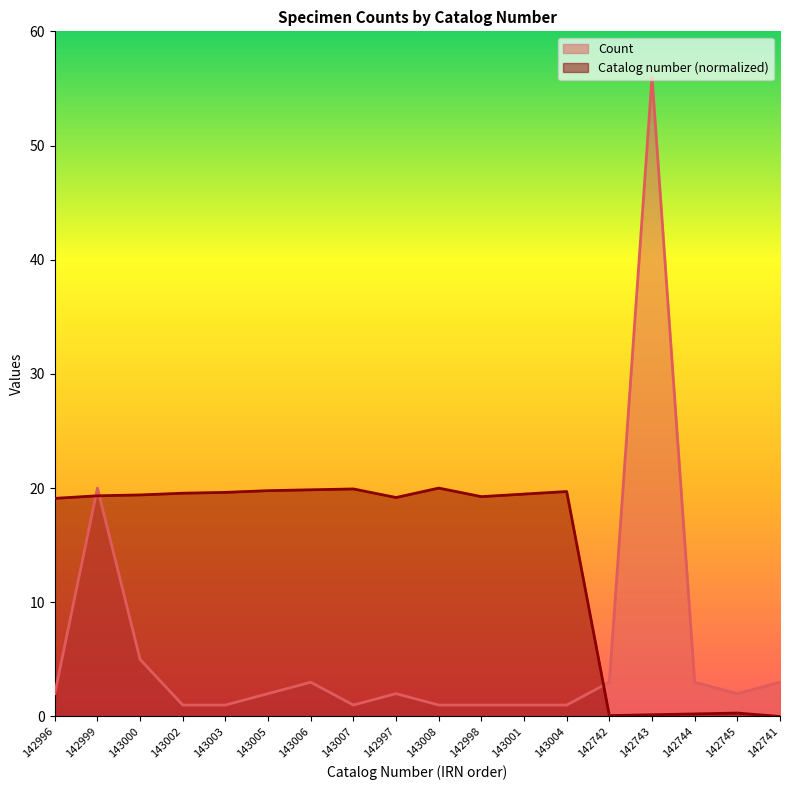

At which label does Count reach its minimum?

143002